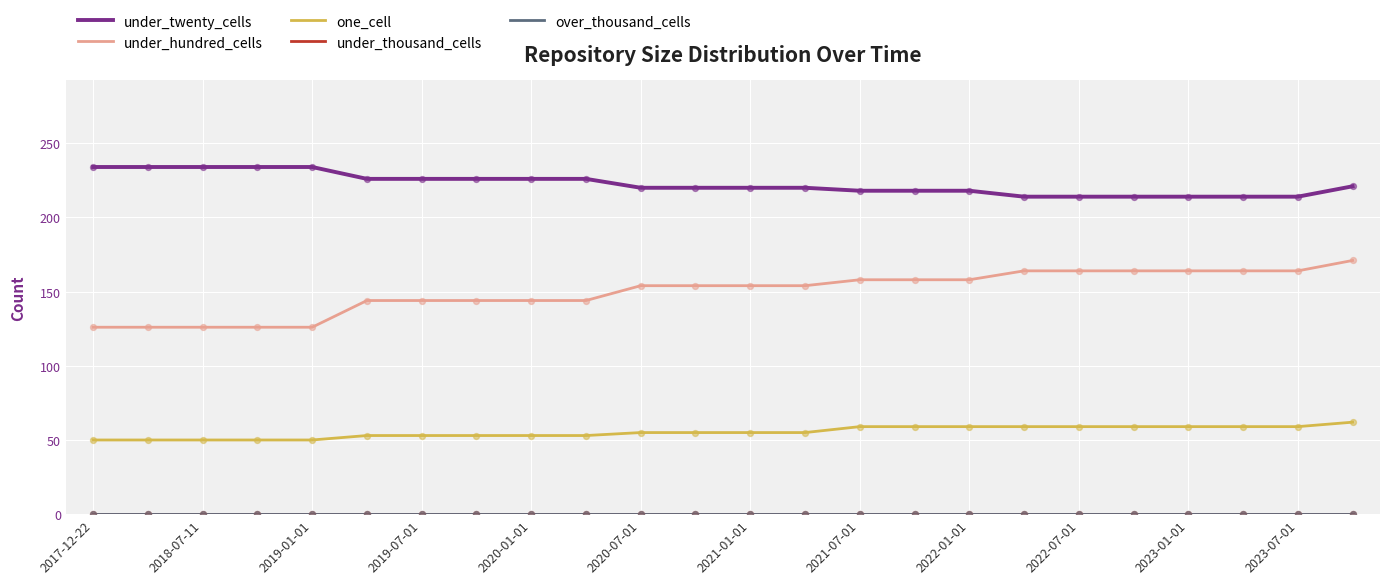

At how many categories does at least one series exceed 208?

24